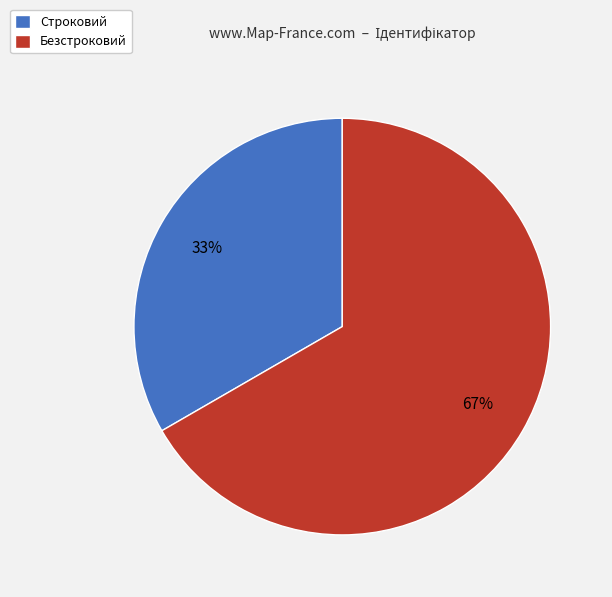

To the nearest percent, what is the combined percentage of Строковий and Безстроковий?

100%